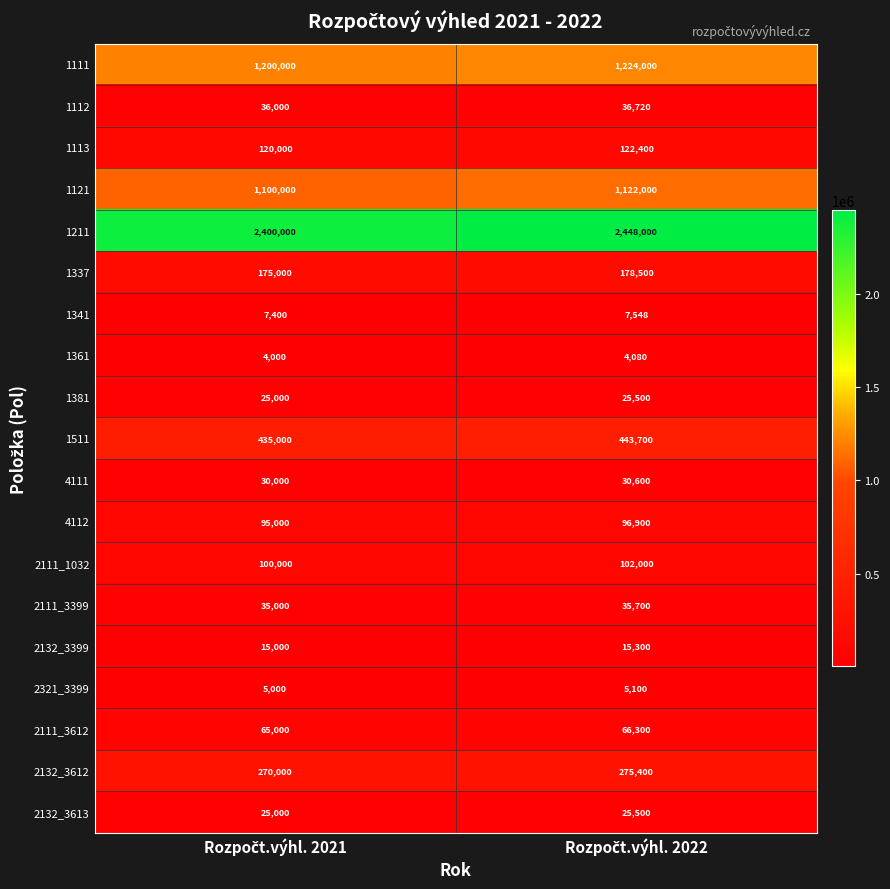

Count the number of data series in this chart.

19